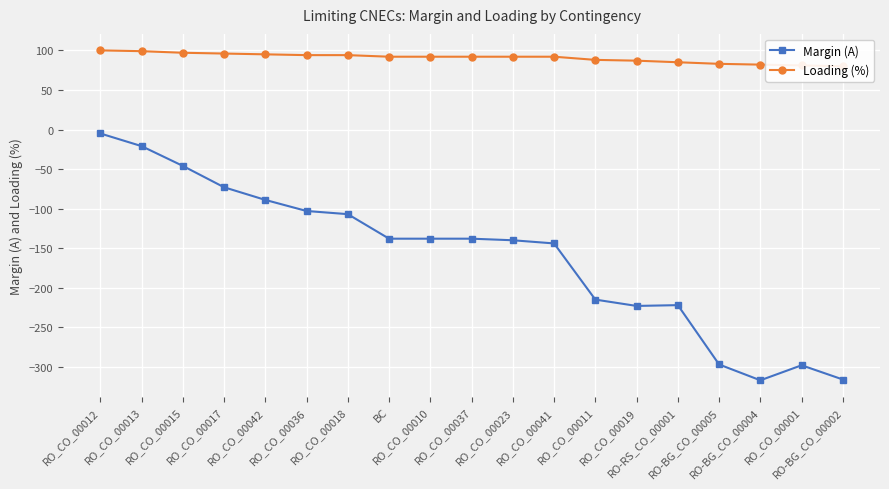

Reading left to right, extract all data points from this chart.

Margin (A): -5	-21	-46	-73	-89	-103	-107	-138	-138	-138	-140	-144	-215	-223	-222	-297	-317	-298	-316
Loading (%): 100	99	97	96	95	94	94	92	92	92	92	92	88	87	85	83	82	81	80